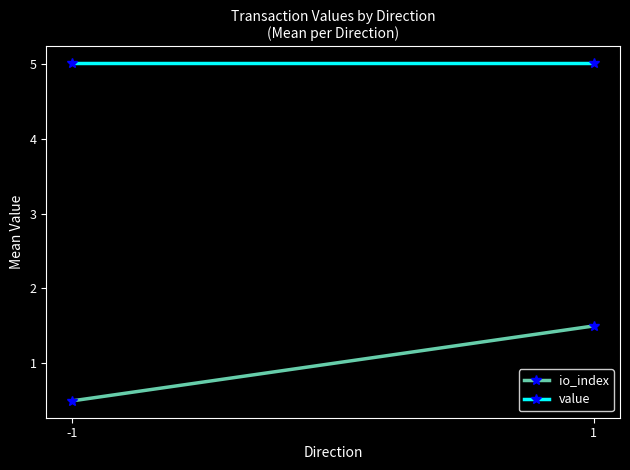

Is it true that value equals 5.0 at -1?

True